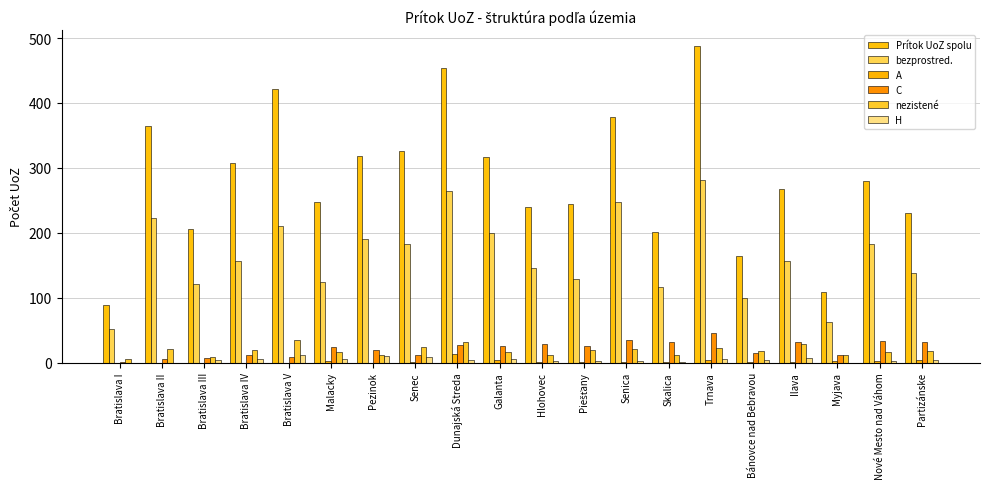

Reading left to right, list all the values displayed in this chart.

Prítok UoZ spolu: Bratislava I=89	Bratislava II=364	Bratislava III=206	Bratislava IV=307	Bratislava V=422	Malacky=248	Pezinok=319	Senec=326	Dunajská Streda=454	Galanta=316	Hlohovec=239	Piešťany=245	Senica=378	Skalica=201	Trnava=488	Bánovce nad Bebravou=164	Ilava=267	Myjava=109	Nové Mesto nad Váhom=280	Partizánske=230
bezprostred.: Bratislava I=52	Bratislava II=223	Bratislava III=121	Bratislava IV=156	Bratislava V=210	Malacky=124	Pezinok=190	Senec=183	Dunajská Streda=265	Galanta=199	Hlohovec=145	Piešťany=128	Senica=247	Skalica=117	Trnava=281	Bánovce nad Bebravou=100	Ilava=156	Myjava=62	Nové Mesto nad Váhom=182	Partizánske=138
A: Bratislava I=0	Bratislava II=0	Bratislava III=0	Bratislava IV=0	Bratislava V=0	Malacky=3	Pezinok=0	Senec=1	Dunajská Streda=13	Galanta=4	Hlohovec=1	Piešťany=1	Senica=1	Skalica=1	Trnava=4	Bánovce nad Bebravou=1	Ilava=1	Myjava=3	Nové Mesto nad Váhom=2	Partizánske=4
C: Bratislava I=1	Bratislava II=5	Bratislava III=7	Bratislava IV=12	Bratislava V=8	Malacky=24	Pezinok=19	Senec=12	Dunajská Streda=27	Galanta=25	Hlohovec=28	Piešťany=25	Senica=34	Skalica=32	Trnava=46	Bánovce nad Bebravou=15	Ilava=32	Myjava=12	Nové Mesto nad Váhom=33	Partizánske=31
nezistené: Bratislava I=5	Bratislava II=21	Bratislava III=8	Bratislava IV=20	Bratislava V=35	Malacky=16	Pezinok=11	Senec=24	Dunajská Streda=31	Galanta=16	Hlohovec=12	Piešťany=19	Senica=21	Skalica=12	Trnava=22	Bánovce nad Bebravou=17	Ilava=28	Myjava=11	Nové Mesto nad Váhom=16	Partizánske=17
H: Bratislava I=0	Bratislava II=0	Bratislava III=4	Bratislava IV=5	Bratislava V=11	Malacky=6	Pezinok=10	Senec=8	Dunajská Streda=4	Galanta=6	Hlohovec=2	Piešťany=2	Senica=3	Skalica=1	Trnava=5	Bánovce nad Bebravou=4	Ilava=7	Myjava=0	Nové Mesto nad Váhom=3	Partizánske=4